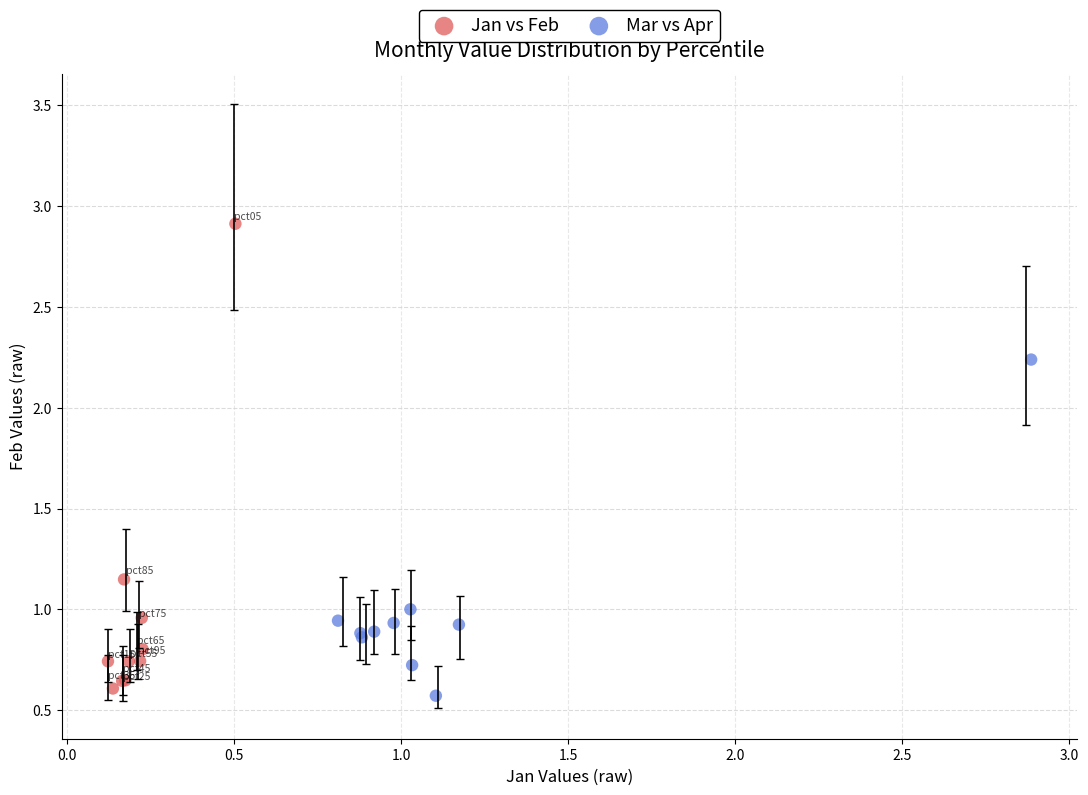

Which series contains the lowest Y value?

Mar vs Apr